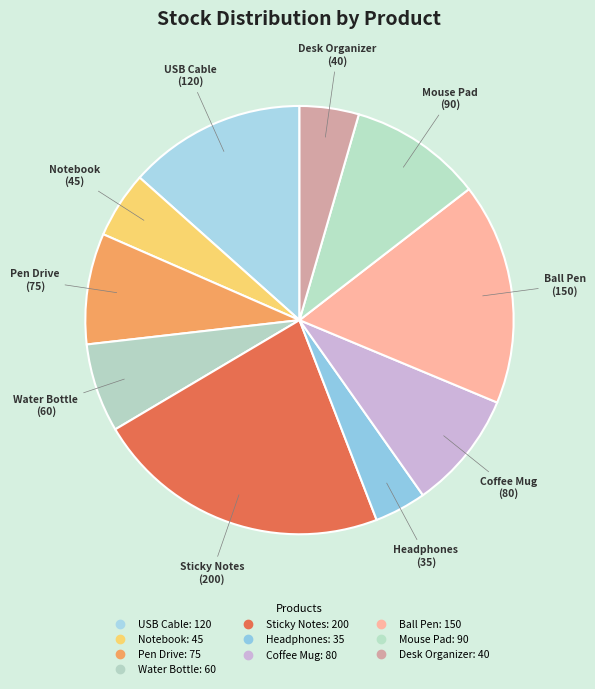

Between Notebook and Ball Pen, which is larger?

Ball Pen